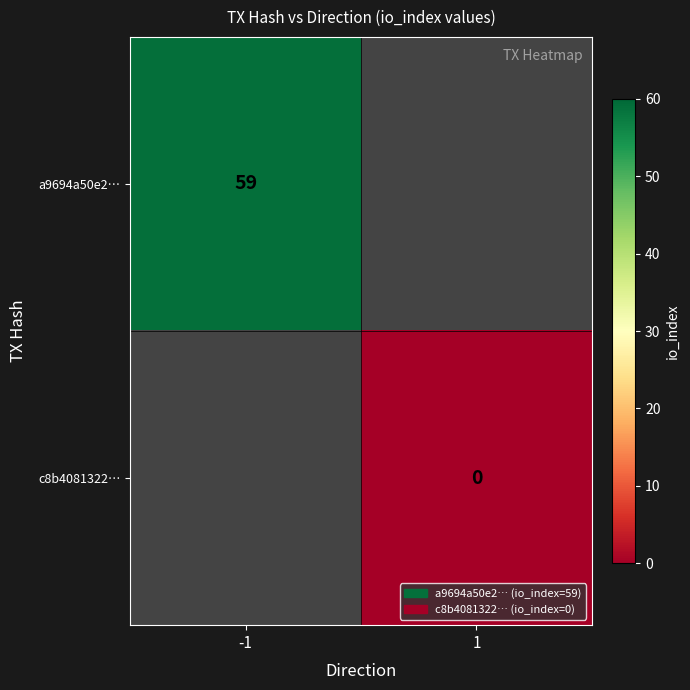

At how many categories does at least one series exceed 22?

1